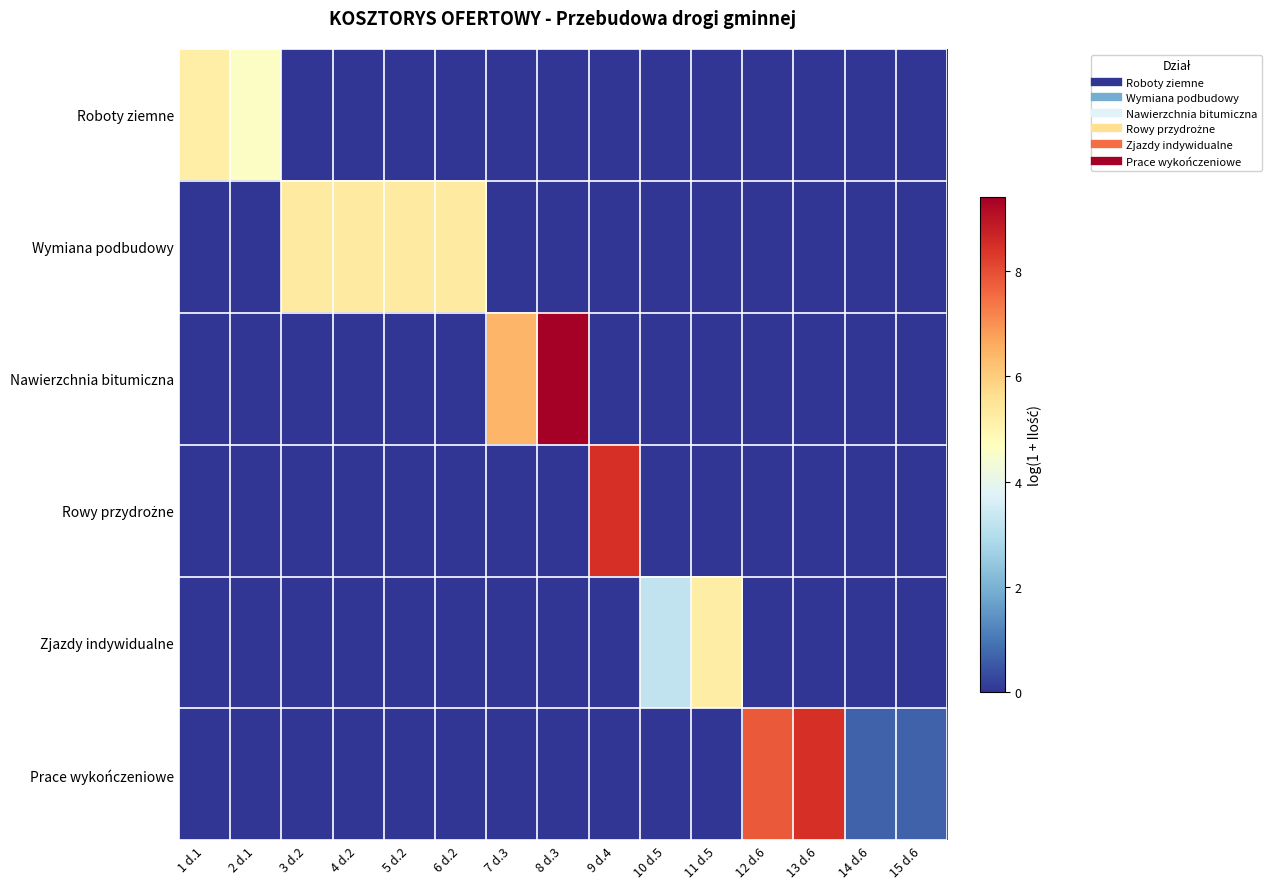

At how many categories does at least one series exceed 4?

12